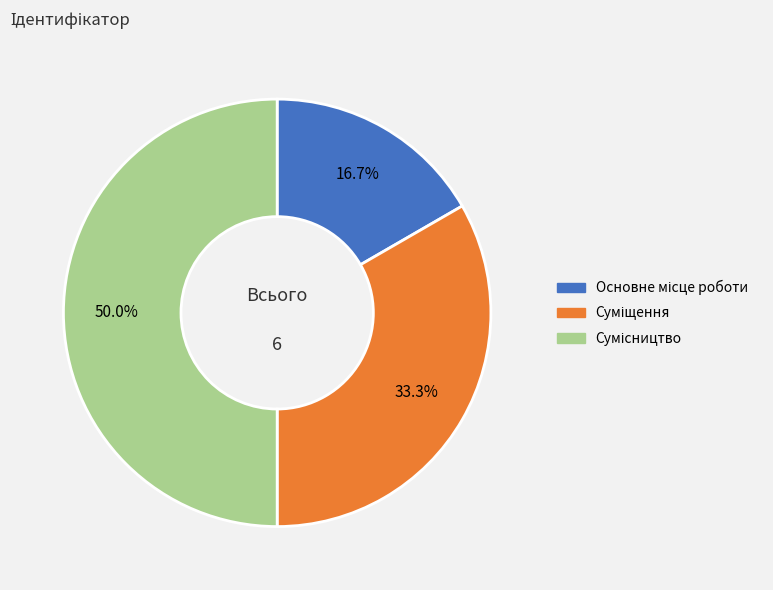

How many slices are in this pie chart?

3